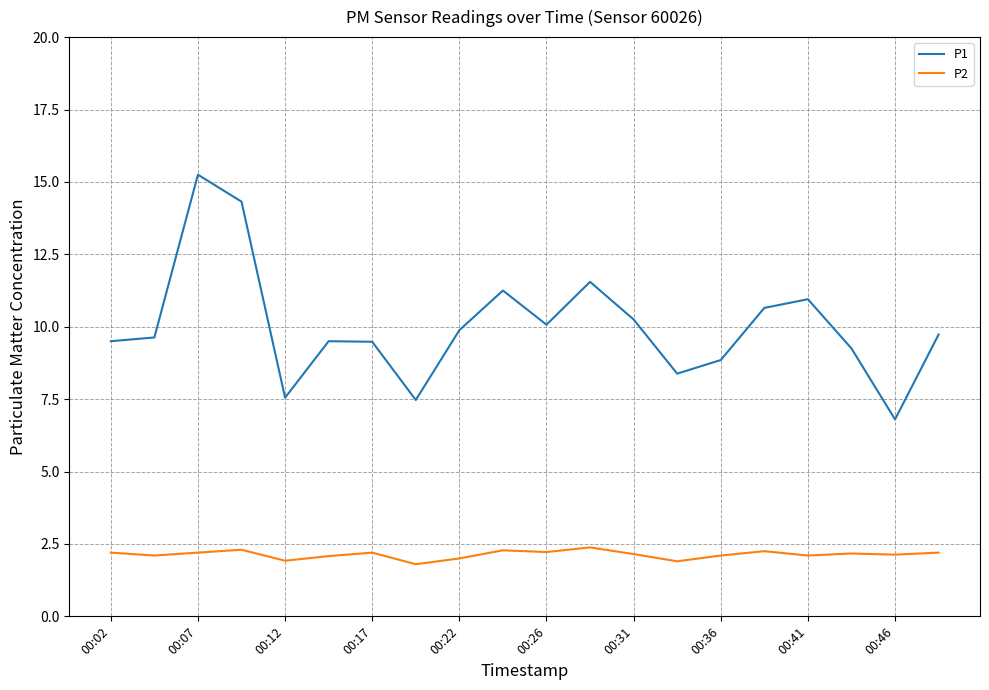

True or false: P1 and P2 intersect in this chart.

False